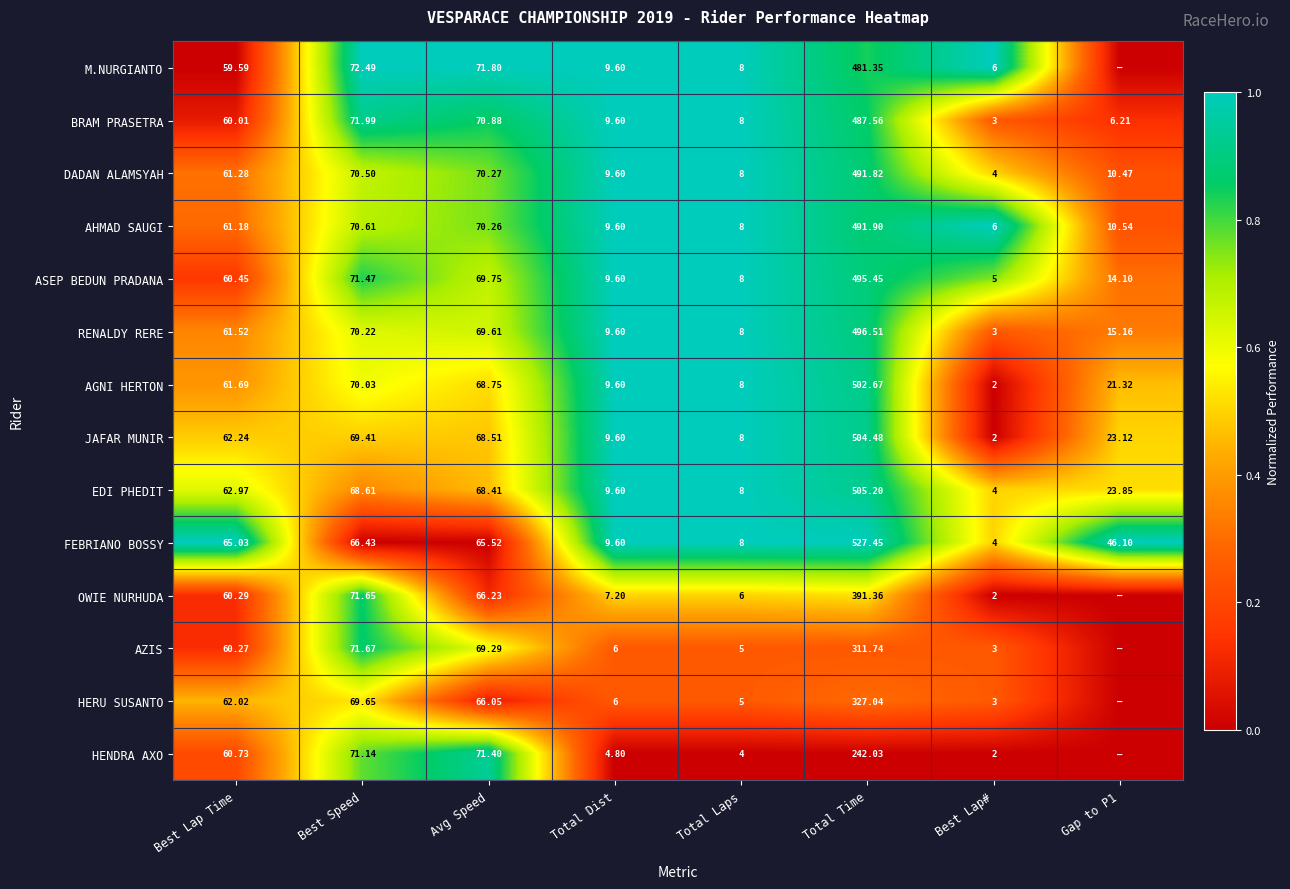

At which label does DADAN ALAMSYAH first exceed 61?

Best Lap Time